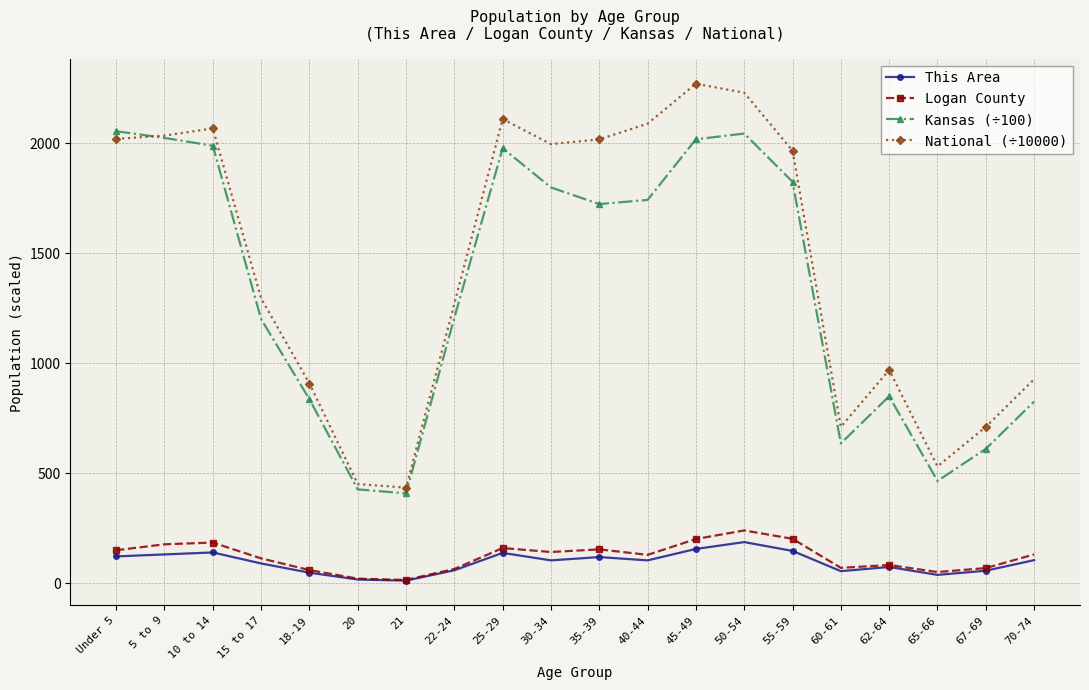

Is the value of This Area at 30-34 greater than the value of Logan County at 30-34?

No